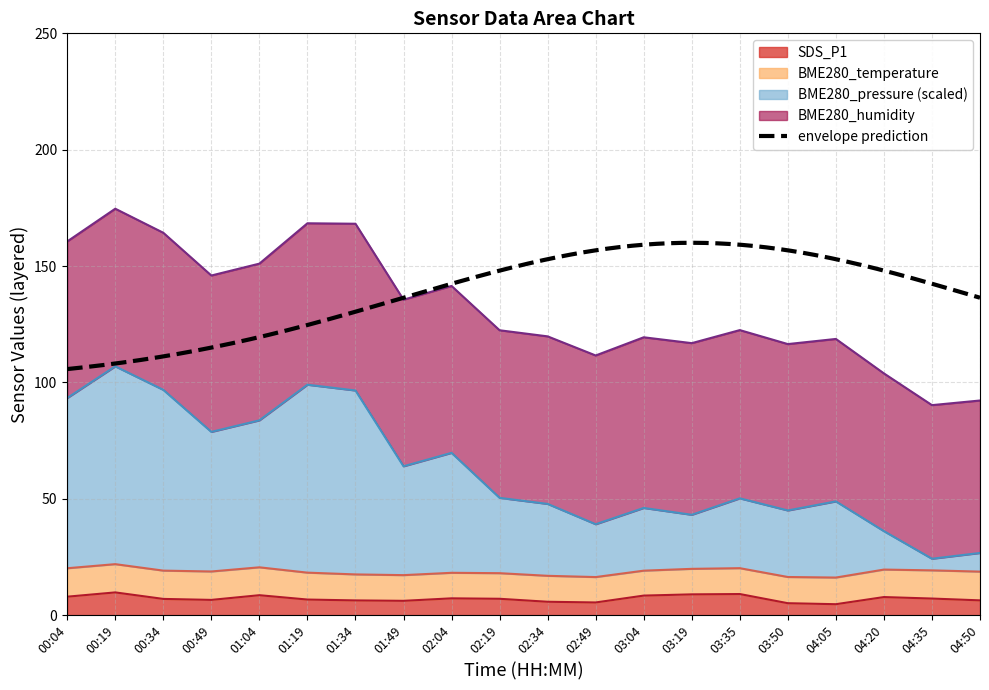

True or false: SDS_P1 and BME280_pressure intersect in this chart.

False